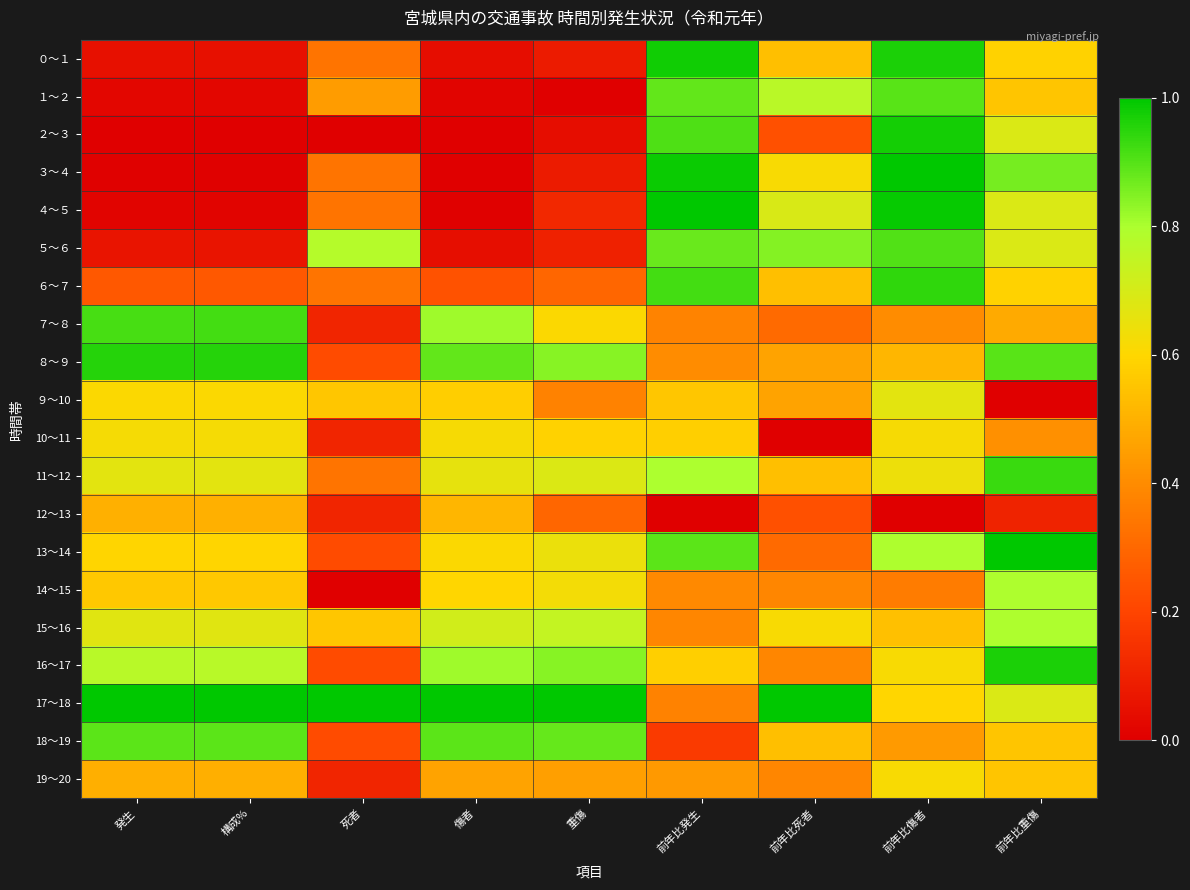

Reading left to right, list all the values displayed in this chart.

０～１: 発生=0.0	構成%=0.0	死者=0.3	傷者=0.0	重傷=0.1	前年比発生=1.0	前年比死者=0.5	前年比傷者=1.0	前年比重傷=0.6
１～２: 発生=0.0	構成%=0.0	死者=0.4	傷者=0.0	重傷=0.0	前年比発生=0.9	前年比死者=0.8	前年比傷者=0.9	前年比重傷=0.6
２～３: 発生=0.0	構成%=0.0	死者=0.0	傷者=0.0	重傷=0.0	前年比発生=0.9	前年比死者=0.2	前年比傷者=1.0	前年比重傷=0.7
３～４: 発生=0.0	構成%=0.0	死者=0.3	傷者=0.0	重傷=0.1	前年比発生=1.0	前年比死者=0.6	前年比傷者=1.0	前年比重傷=0.9
４～５: 発生=0.0	構成%=0.0	死者=0.3	傷者=0.0	重傷=0.1	前年比発生=1.0	前年比死者=0.7	前年比傷者=1.0	前年比重傷=0.7
５～６: 発生=0.1	構成%=0.1	死者=0.8	傷者=0.0	重傷=0.1	前年比発生=0.9	前年比死者=0.8	前年比傷者=0.9	前年比重傷=0.7
６～７: 発生=0.3	構成%=0.3	死者=0.3	傷者=0.2	重傷=0.3	前年比発生=0.9	前年比死者=0.5	前年比傷者=0.9	前年比重傷=0.6
７～８: 発生=0.9	構成%=0.9	死者=0.1	傷者=0.8	重傷=0.6	前年比発生=0.4	前年比死者=0.3	前年比傷者=0.4	前年比重傷=0.5
８～９: 発生=1.0	構成%=1.0	死者=0.2	傷者=0.9	重傷=0.8	前年比発生=0.4	前年比死者=0.5	前年比傷者=0.5	前年比重傷=0.9
９～10: 発生=0.6	構成%=0.6	死者=0.6	傷者=0.6	重傷=0.4	前年比発生=0.6	前年比死者=0.5	前年比傷者=0.7	前年比重傷=0.0
10～11: 発生=0.6	構成%=0.6	死者=0.1	傷者=0.6	重傷=0.6	前年比発生=0.6	前年比死者=0.0	前年比傷者=0.6	前年比重傷=0.4
11～12: 発生=0.7	構成%=0.7	死者=0.3	傷者=0.7	重傷=0.7	前年比発生=0.8	前年比死者=0.5	前年比傷者=0.6	前年比重傷=0.9
12～13: 発生=0.5	構成%=0.5	死者=0.1	傷者=0.5	重傷=0.3	前年比発生=0.0	前年比死者=0.2	前年比傷者=0.0	前年比重傷=0.1
13～14: 発生=0.6	構成%=0.6	死者=0.2	傷者=0.6	重傷=0.6	前年比発生=0.9	前年比死者=0.3	前年比傷者=0.8	前年比重傷=1.0
14～15: 発生=0.6	構成%=0.6	死者=0.0	傷者=0.6	重傷=0.6	前年比発生=0.4	前年比死者=0.4	前年比傷者=0.4	前年比重傷=0.8
15～16: 発生=0.7	構成%=0.7	死者=0.6	傷者=0.7	重傷=0.7	前年比発生=0.4	前年比死者=0.6	前年比傷者=0.5	前年比重傷=0.8
16～17: 発生=0.8	構成%=0.8	死者=0.2	傷者=0.8	重傷=0.8	前年比発生=0.6	前年比死者=0.4	前年比傷者=0.6	前年比重傷=1.0
17～18: 発生=1.0	構成%=1.0	死者=1.0	傷者=1.0	重傷=1.0	前年比発生=0.4	前年比死者=1.0	前年比傷者=0.6	前年比重傷=0.7
18～19: 発生=0.9	構成%=0.9	死者=0.2	傷者=0.9	重傷=0.9	前年比発生=0.2	前年比死者=0.5	前年比傷者=0.4	前年比重傷=0.6
19～20: 発生=0.5	構成%=0.5	死者=0.1	傷者=0.5	重傷=0.5	前年比発生=0.4	前年比死者=0.4	前年比傷者=0.6	前年比重傷=0.6